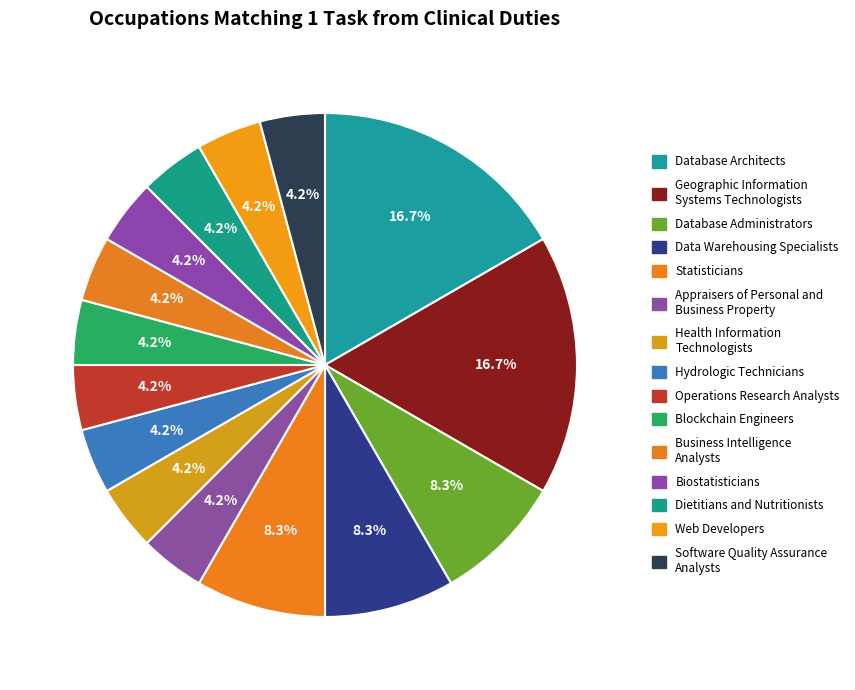

To the nearest percent, what percentage of the pie is Biostatisticians?

4%